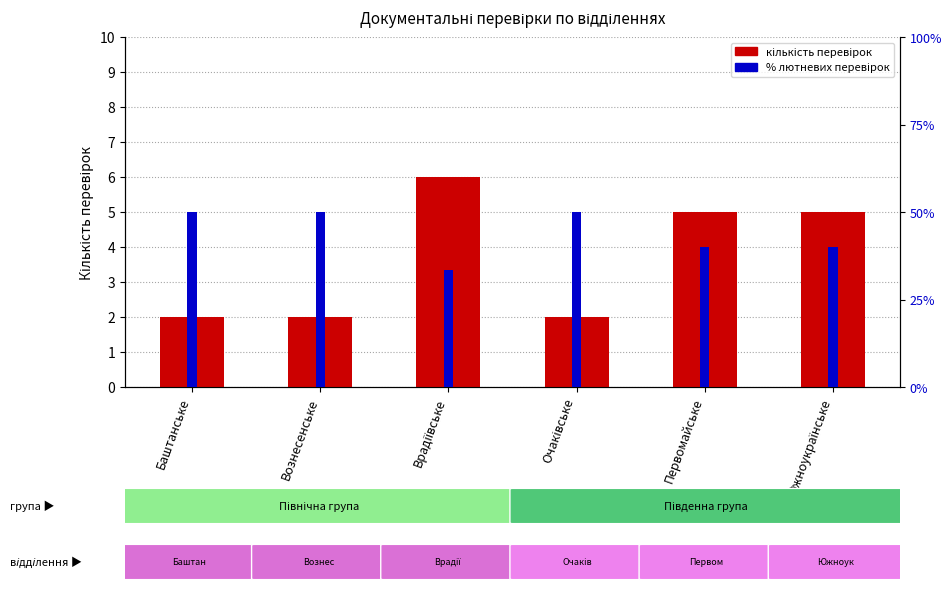

What is the highest value of the % лютий series?

50.0